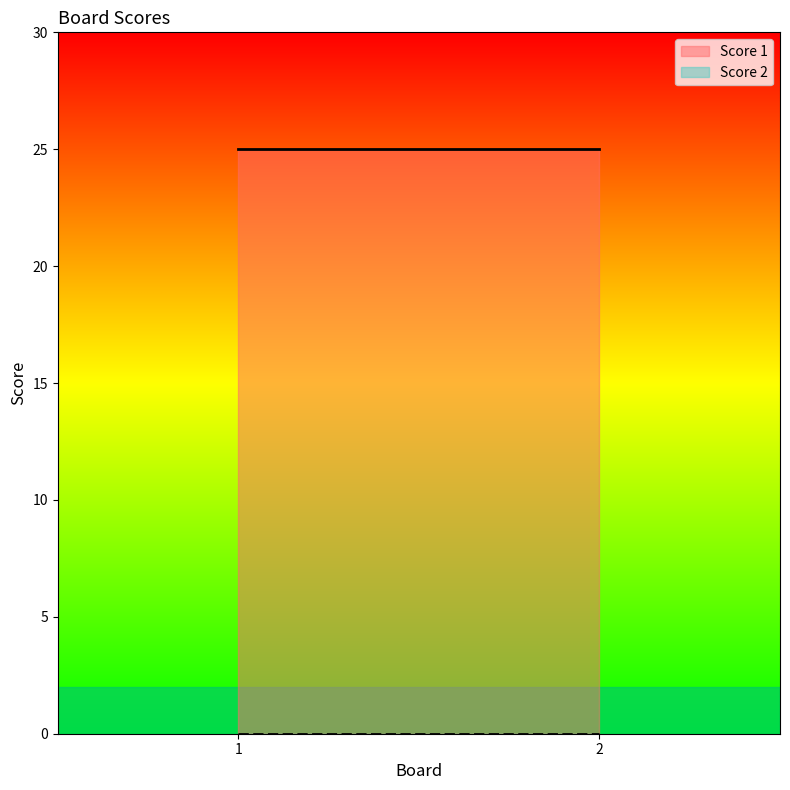

At which label is Score 2 closest to 0?

1